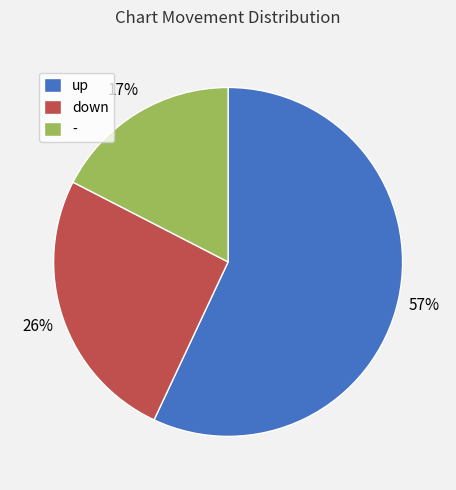

Rank the categories by value from highest to lowest.

up, down, -